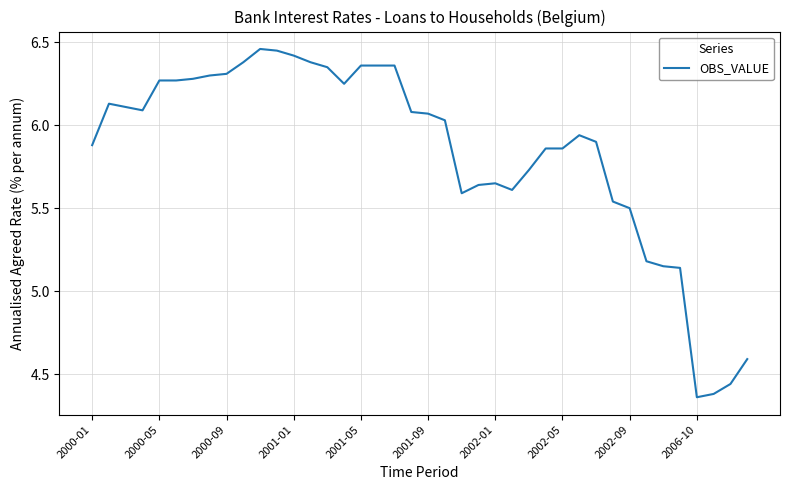

What is the difference between the maximum and minimum values?

2.1